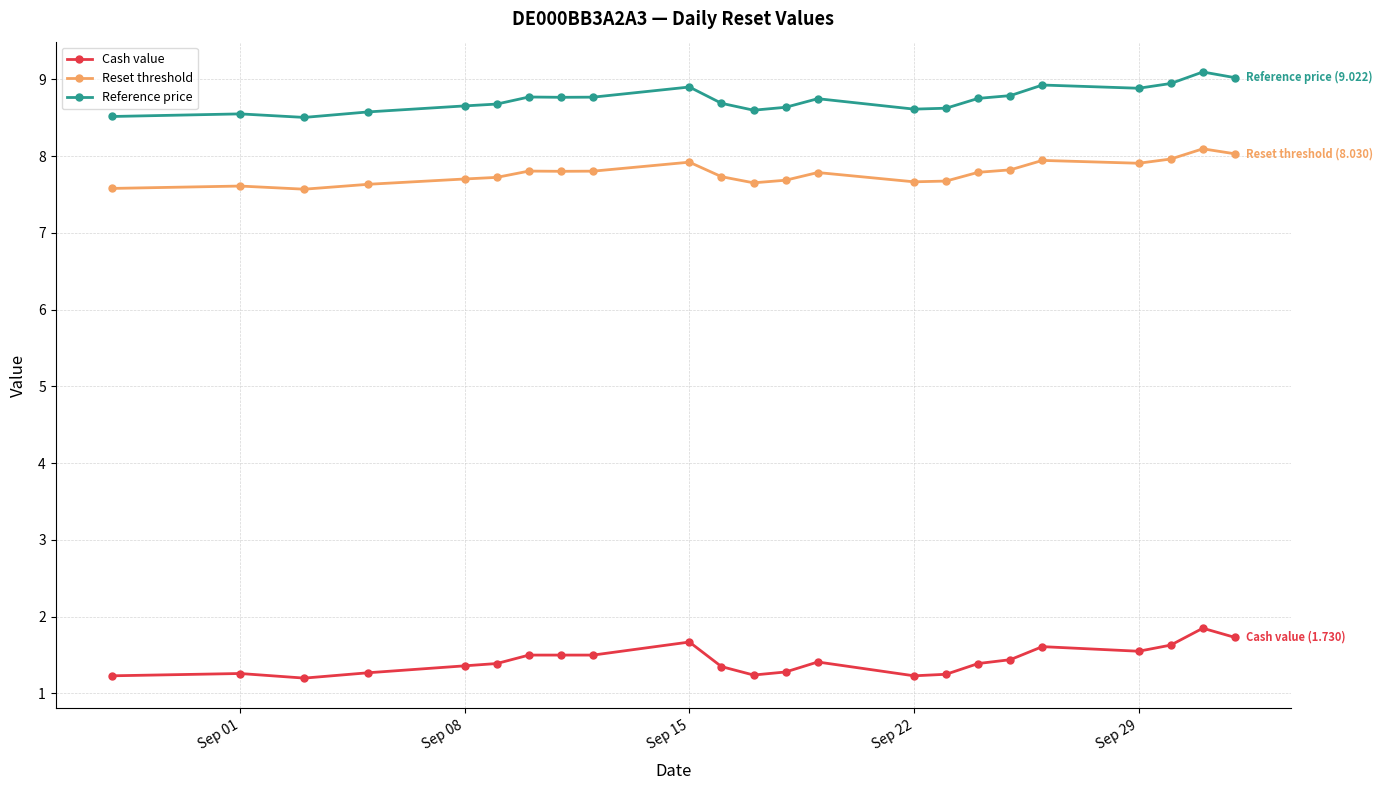

What is the highest value of the Reset threshold series?

8.1